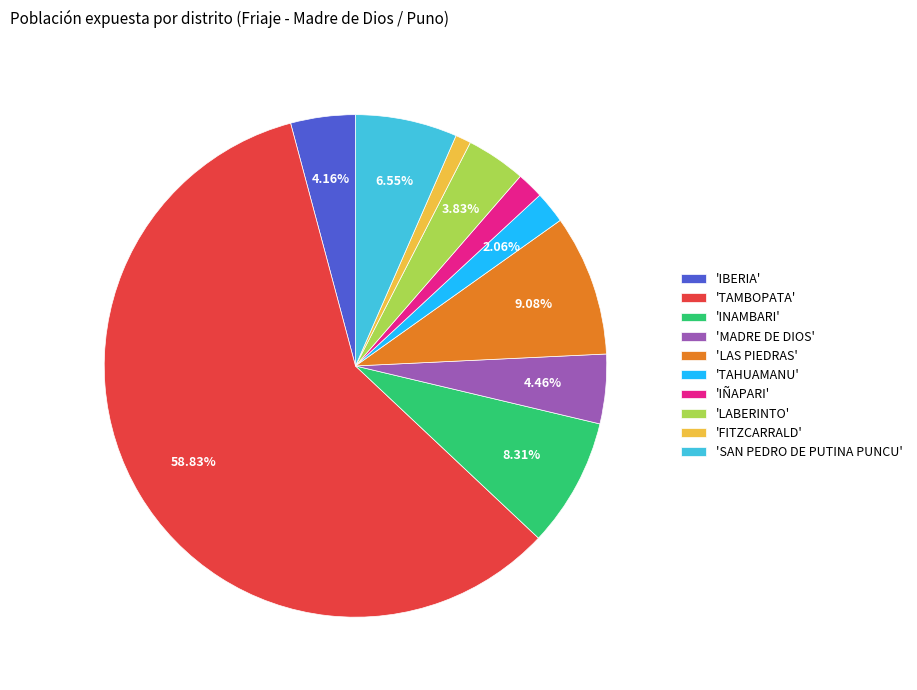

Combined, do 'INAMBARI' and 'TAHUAMANU' account for over 50%?

No